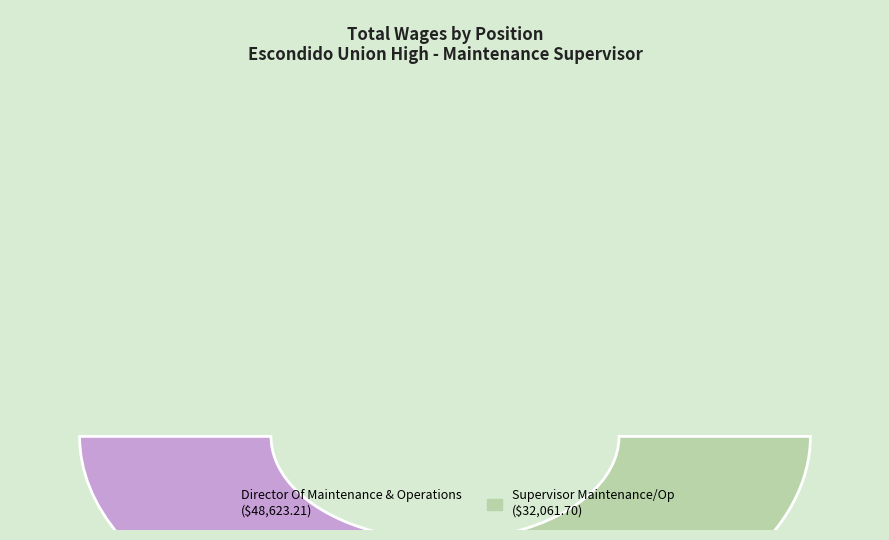

Is the sum of Director Of Maintenance & Operations and Supervisor Maintenance/Op greater than half?

Yes